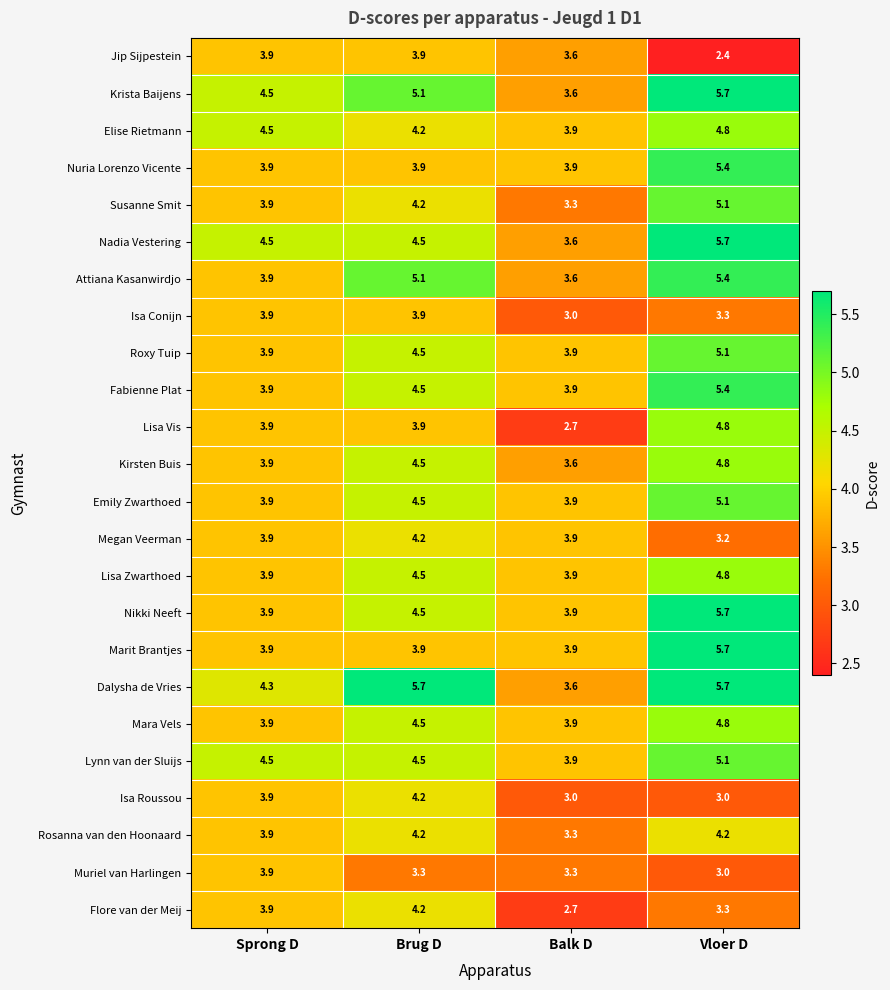

The Mara Vels series shows 3.9 at Sprong D. True or false?

True